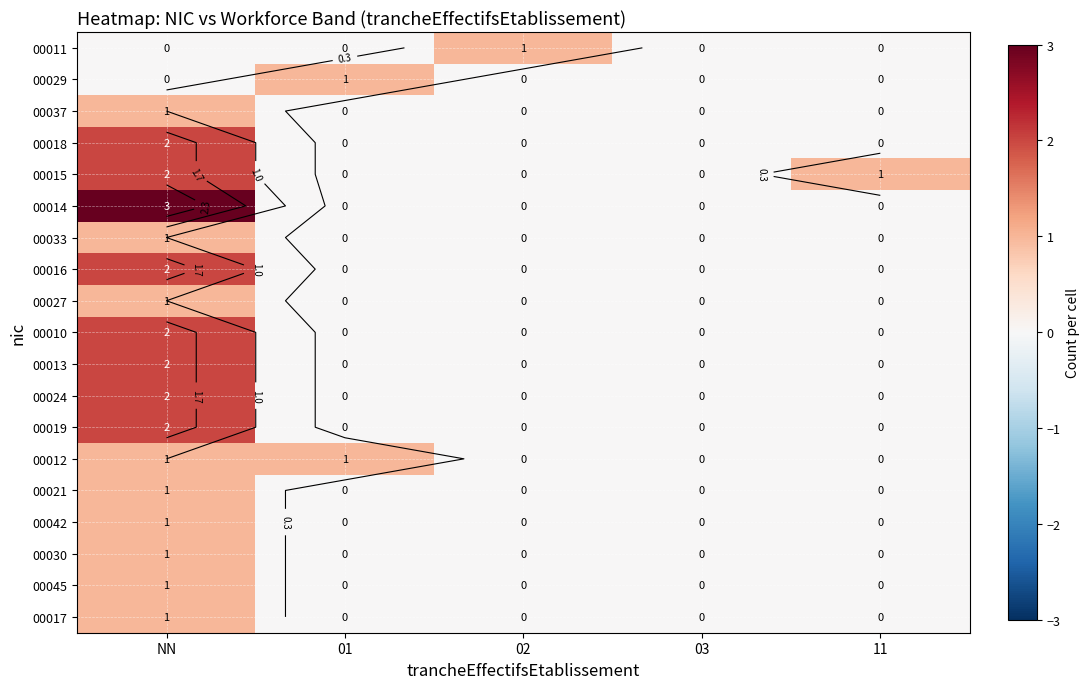

Which category has the highest value in the 00024 series?

NN